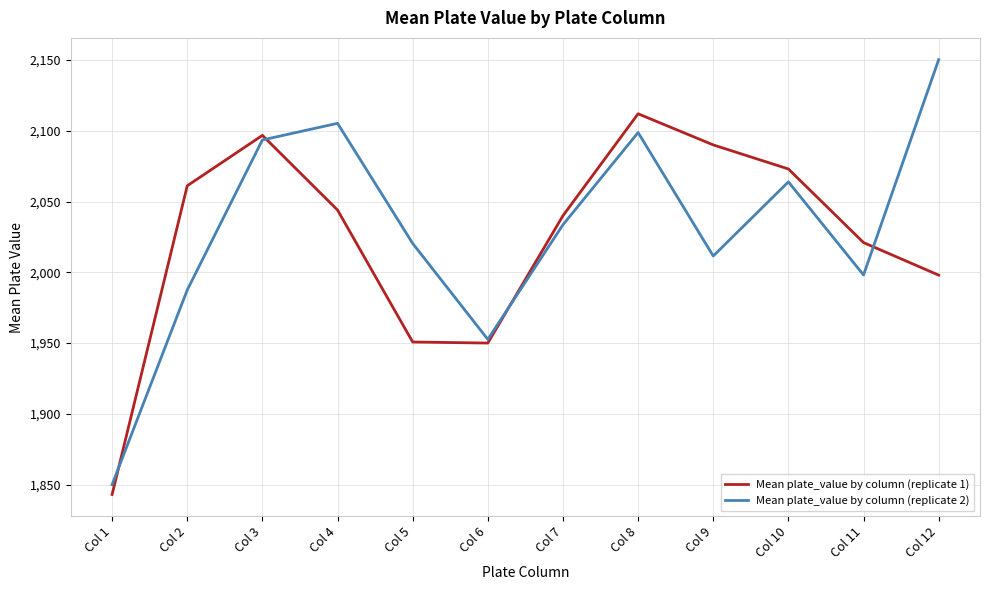

Is the value of Mean plate_value by column (replicate 1) at Col 7 greater than the value of Mean plate_value by column (replicate 2) at Col 7?

Yes